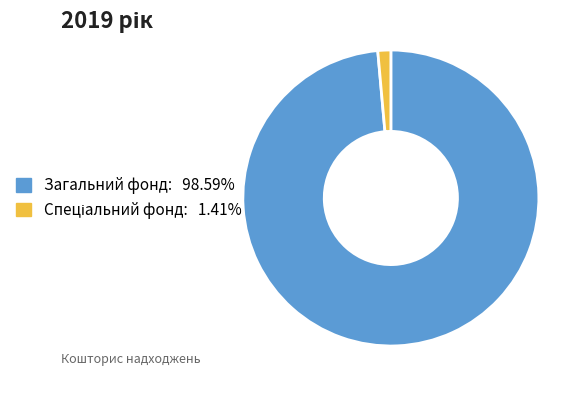

Is there a majority slice in this chart?

Yes